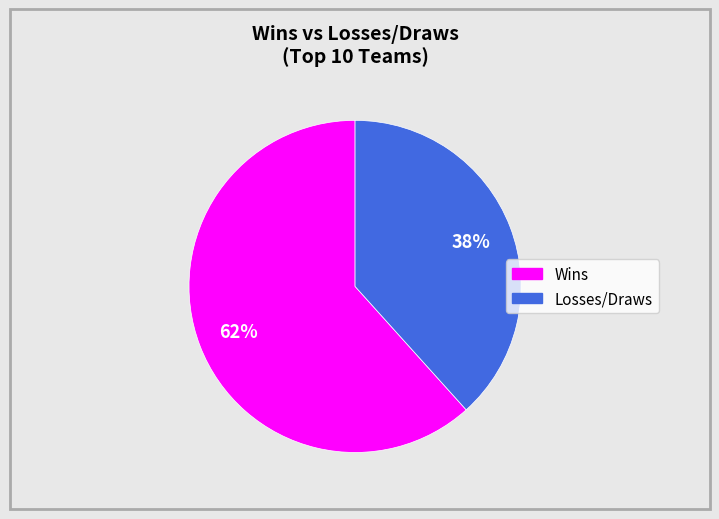

To the nearest percent, what is the average slice percentage?

50%